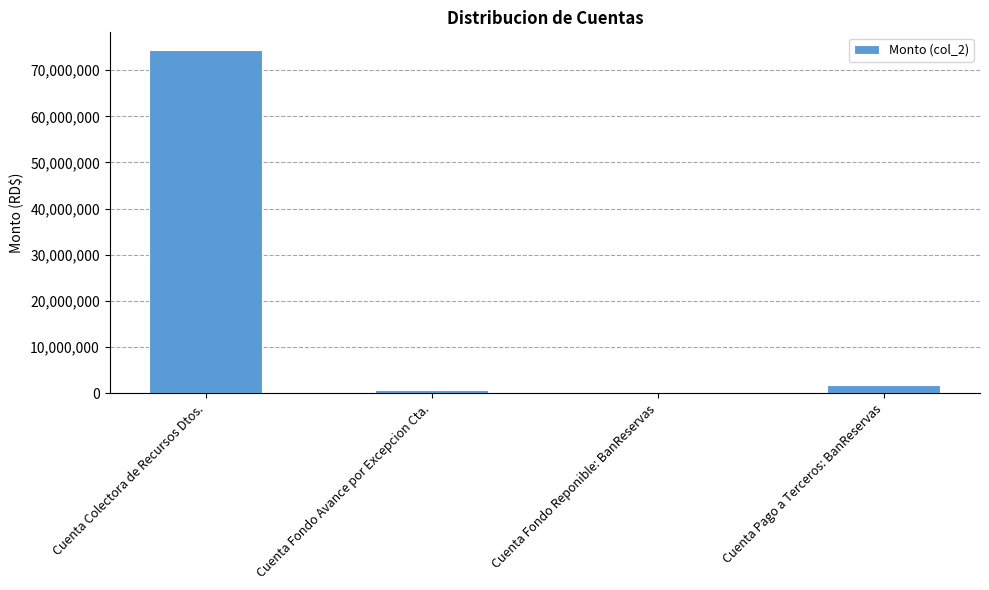

Are the bars horizontal?

No